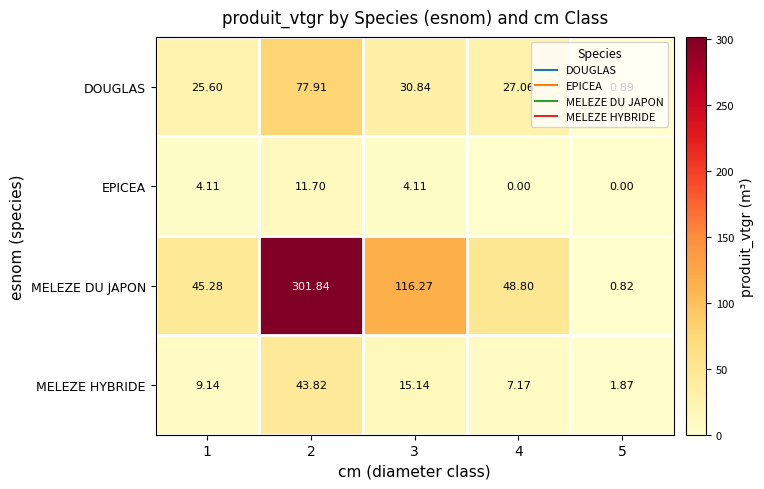

Is the value of DOUGLAS at 5 greater than the value of EPICEA at 5?

Yes